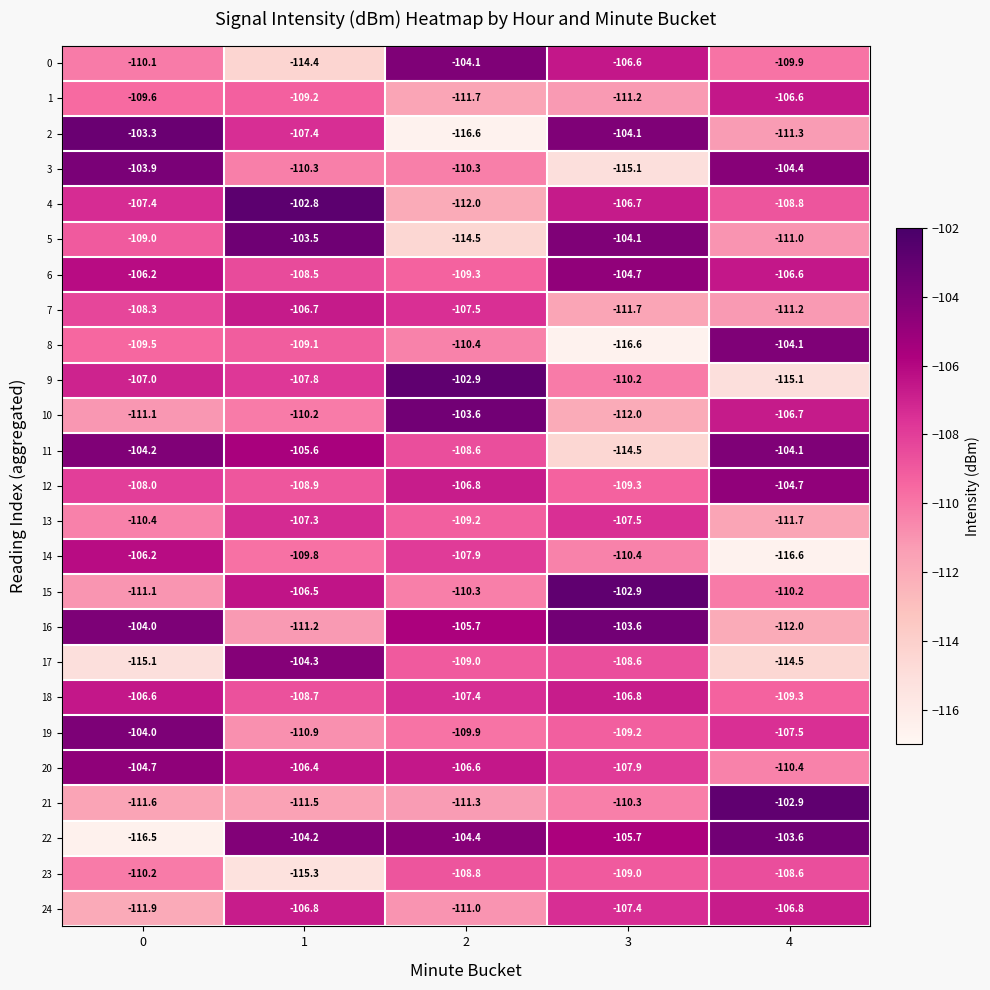

Is it true that 4 equals -32.8 at 0?

False